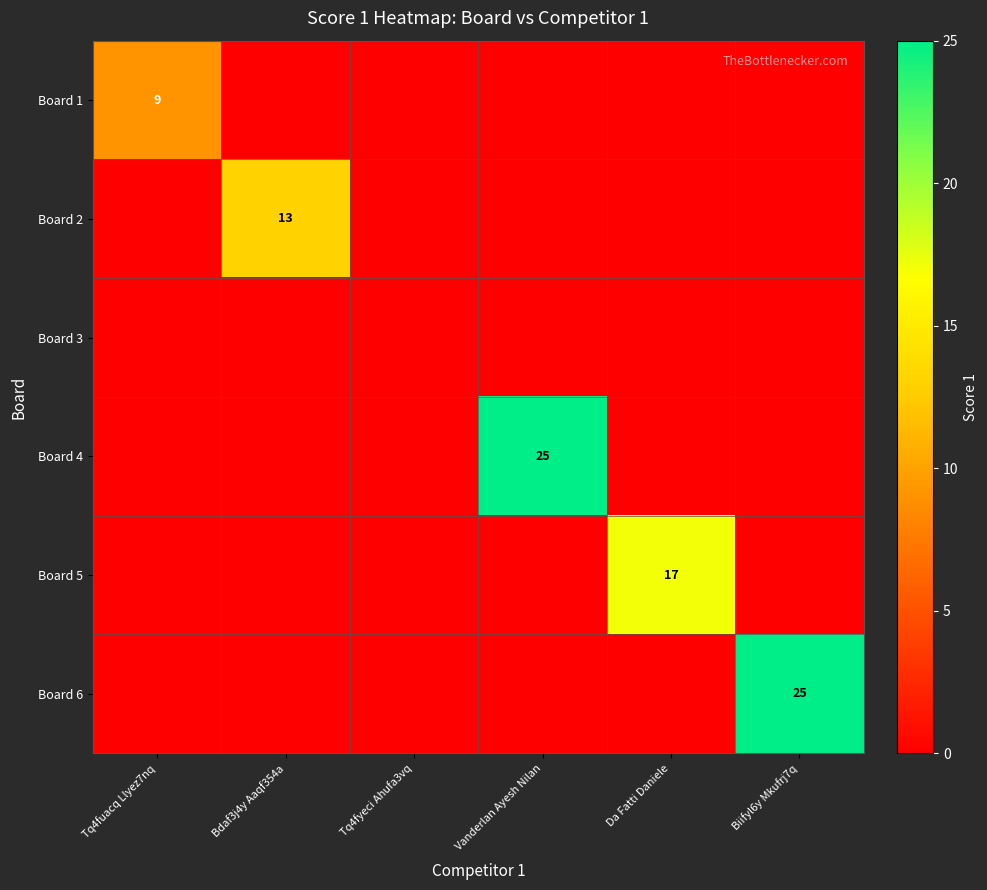

The value of Board 2 at Bdaf3j4y Aaqf354a is 4. True or false?

False